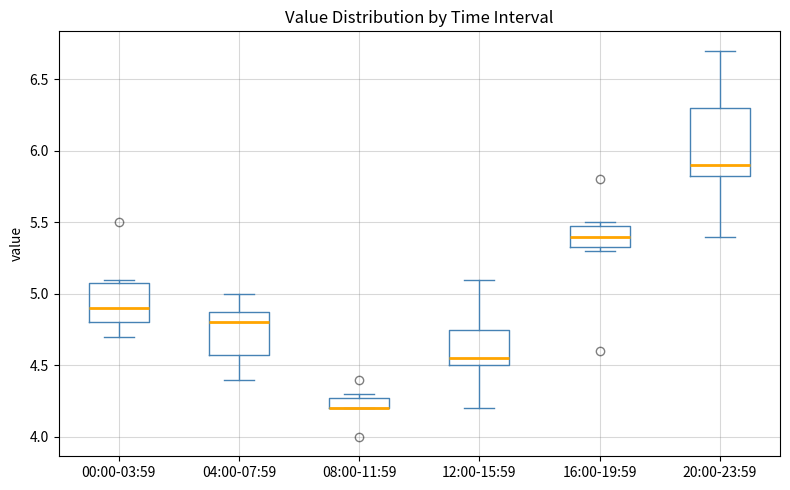

Where is the upper edge of the box for 04:00-07:59 on the y-axis? The values are not printed on the chart, so give them approximately, as read against the axis.

4.90